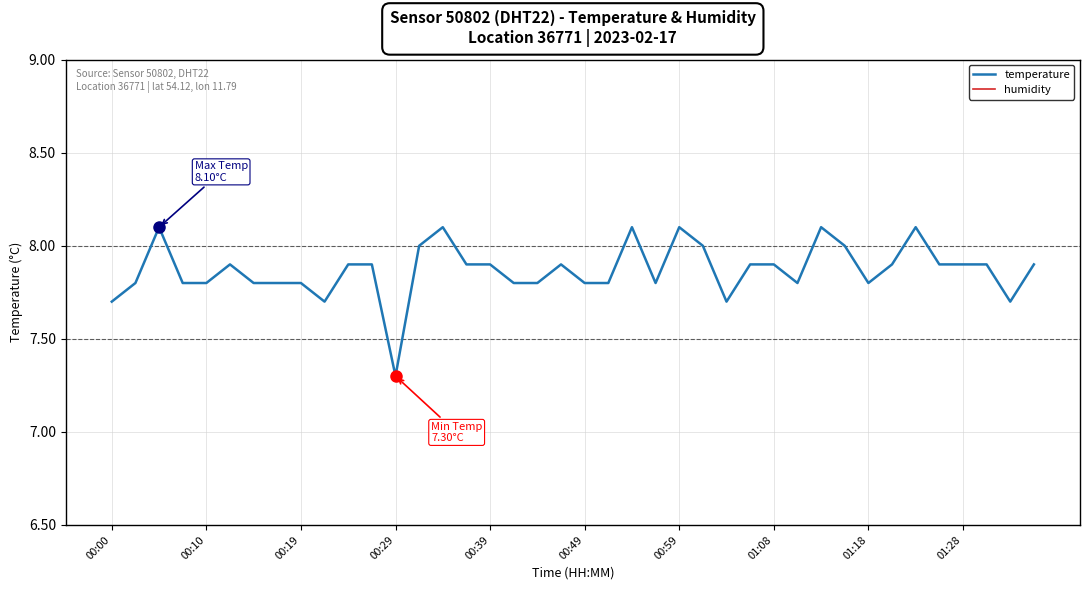

What is the highest value of the temperature series?

8.1